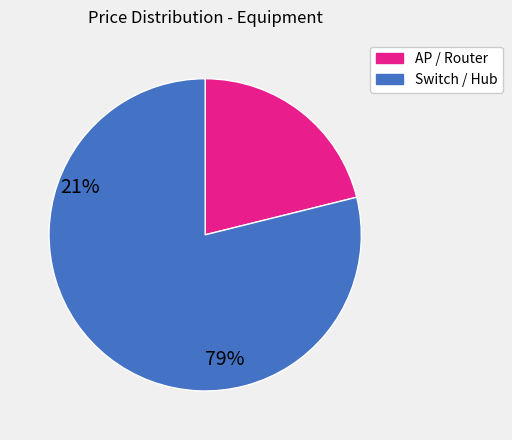

Is there a majority slice in this chart?

Yes